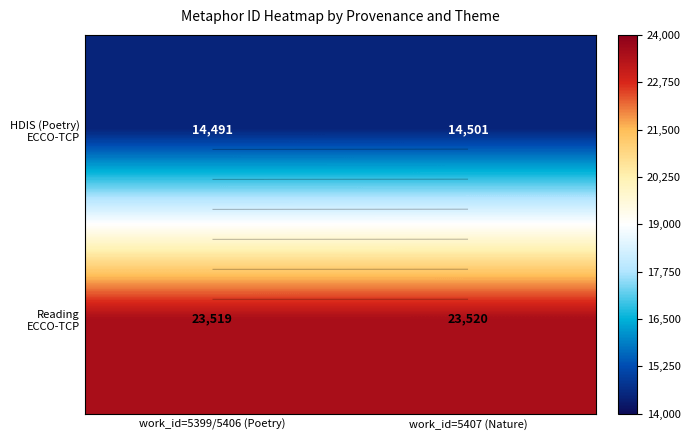

Which series changed the most between work_id=5399/5406 (Poetry) and work_id=5407 (Nature)?

HDIS (Poetry) ECCO-TCP